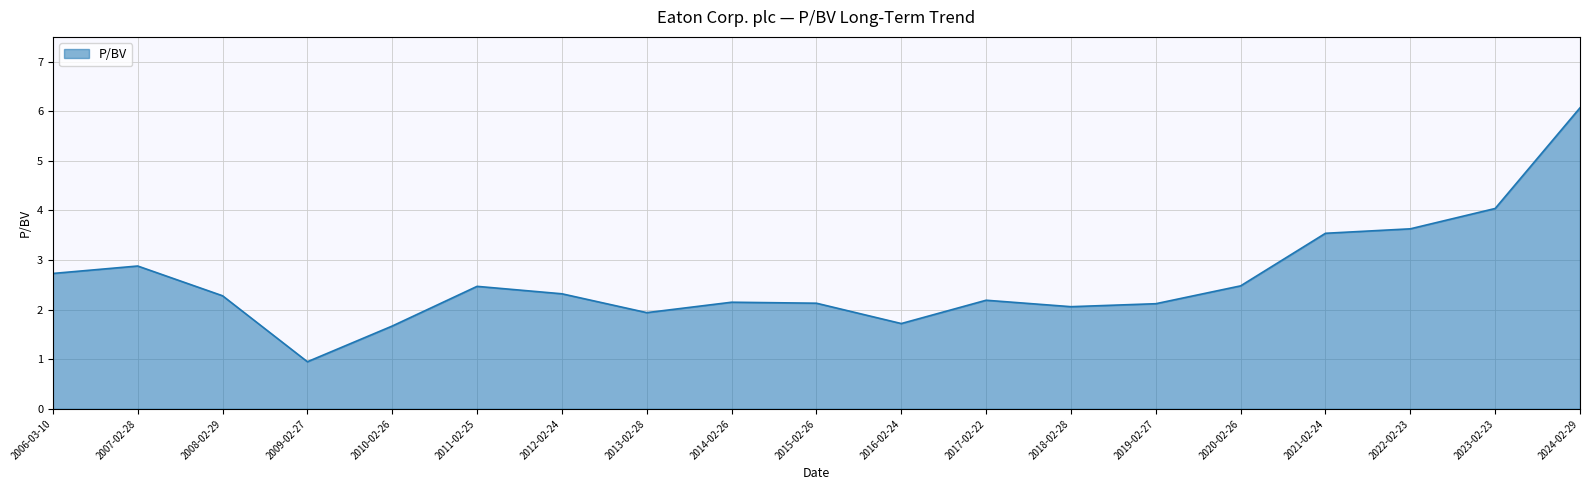

What is the ratio of the value at 2017-02-22 to the value at 2011-02-25?

0.9